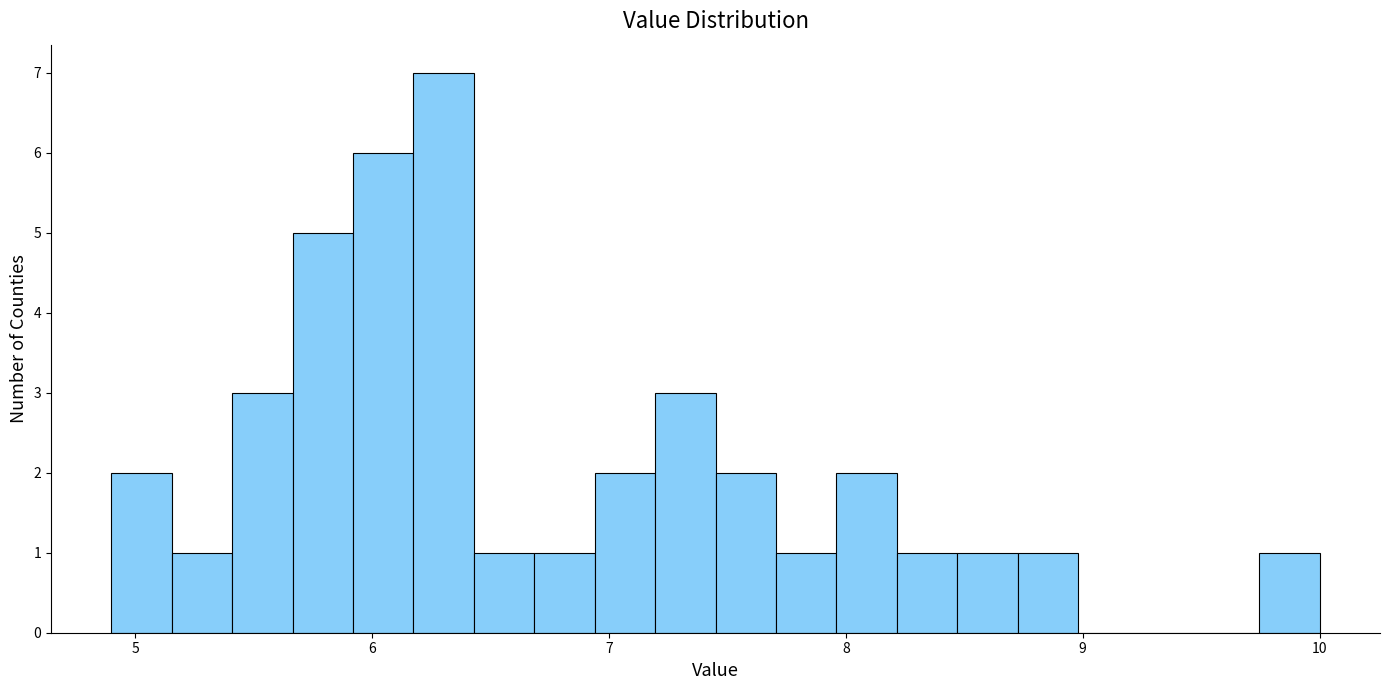

Read against the x-axis, roughly where is the centre of the tallest bar?

6.3